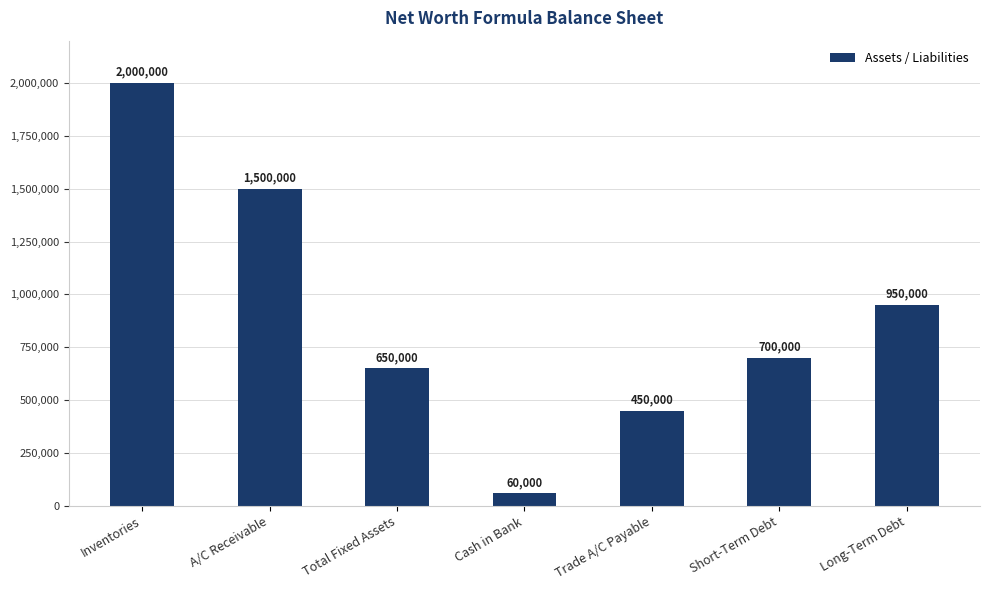

List the labels in order of value, smallest first.

Cash in Bank, Trade A/C Payable, Total Fixed Assets, Short-Term Debt, Long-Term Debt, A/C Receivable, Inventories